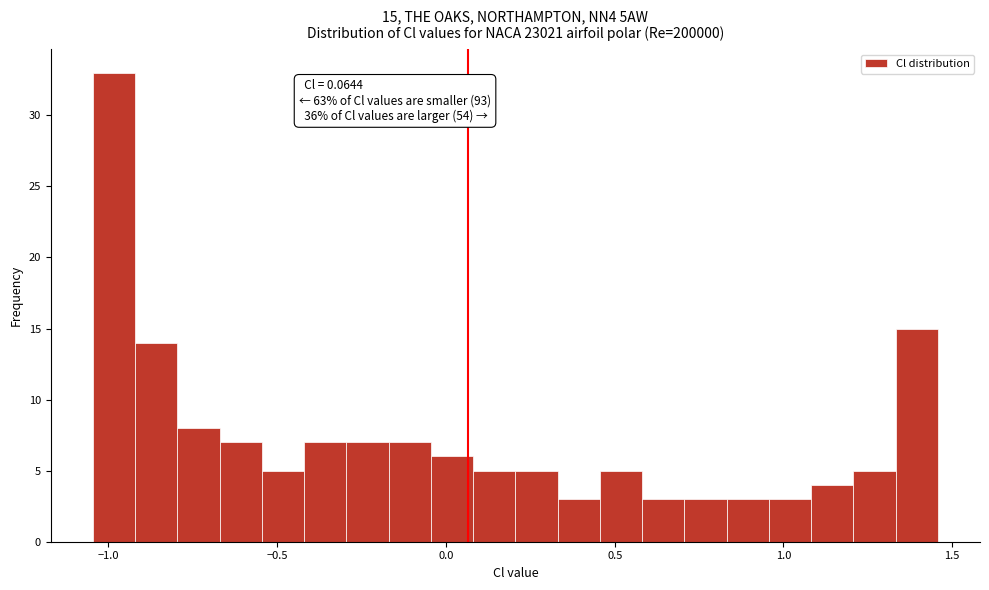

Around what value on the x-axis is the tallest bar? Give the approximate position of its centre, as read against the axis.

-1.00